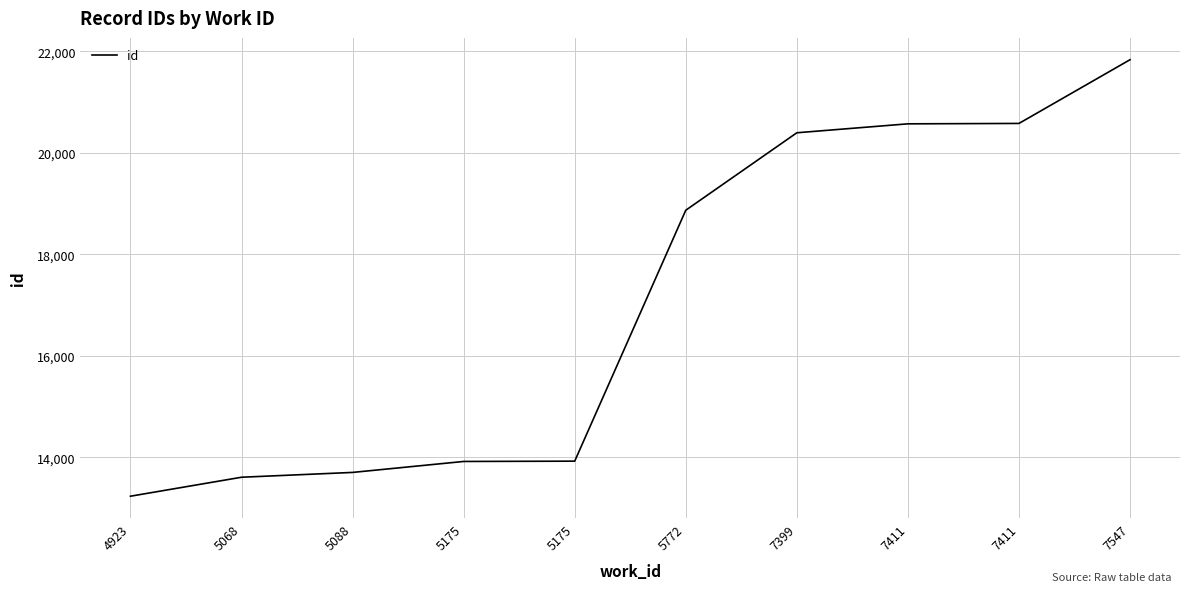

What is the maximum value shown in the chart?

21834